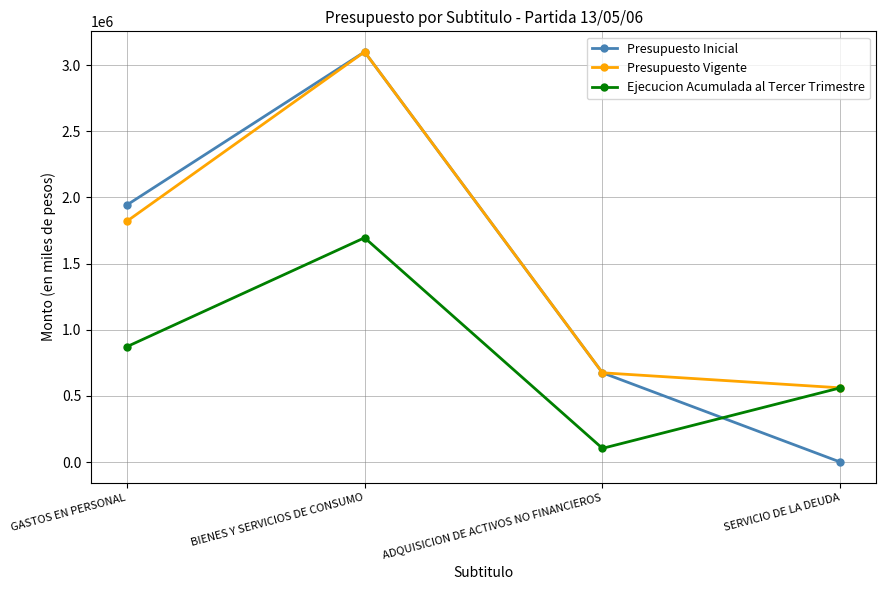

Count the number of data series in this chart.

3